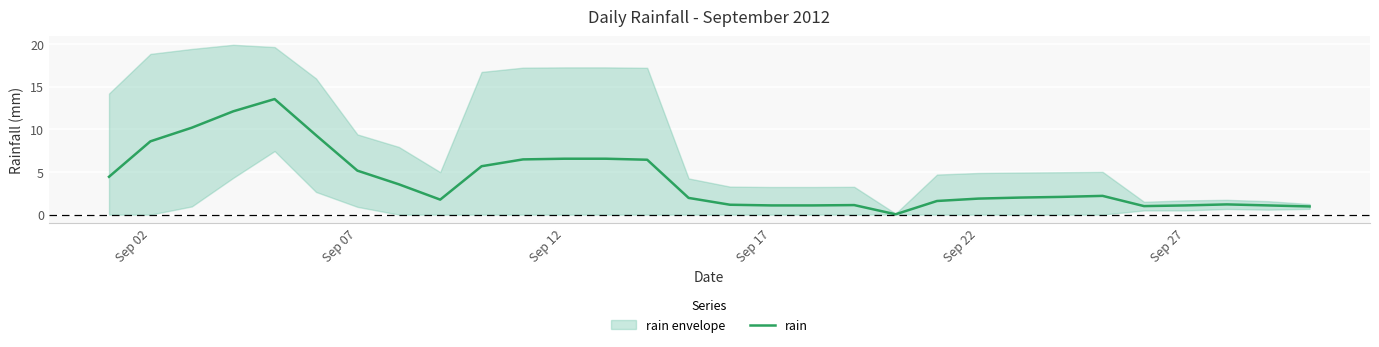

Is it true that the value at 15 is 1.6?

False